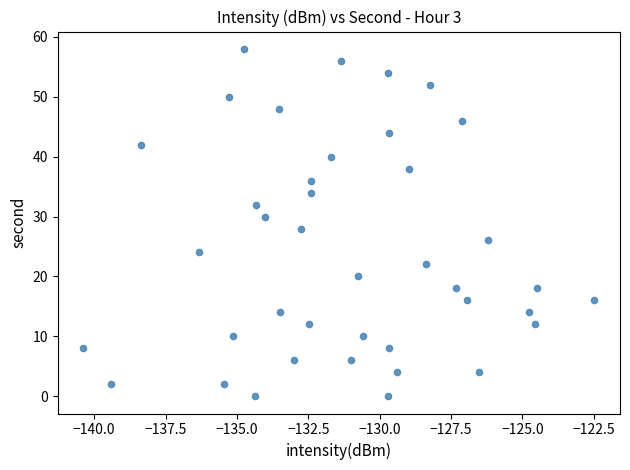

Count the number of points in this scatter plot.

40